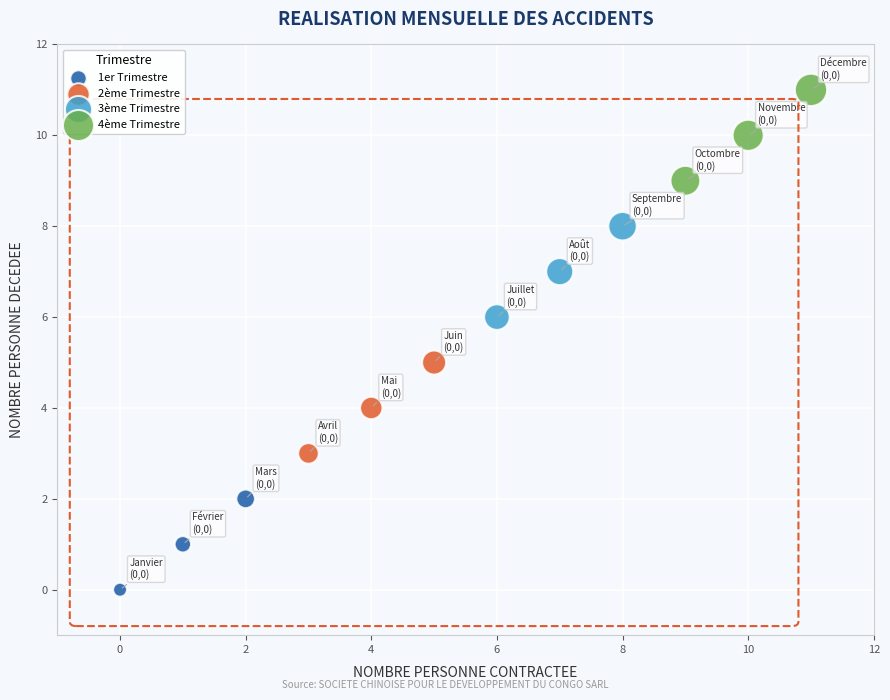

What are all the series names shown in the legend?

1er Trimestre, 2ème Trimestre, 3ème Trimestre, 4ème Trimestre